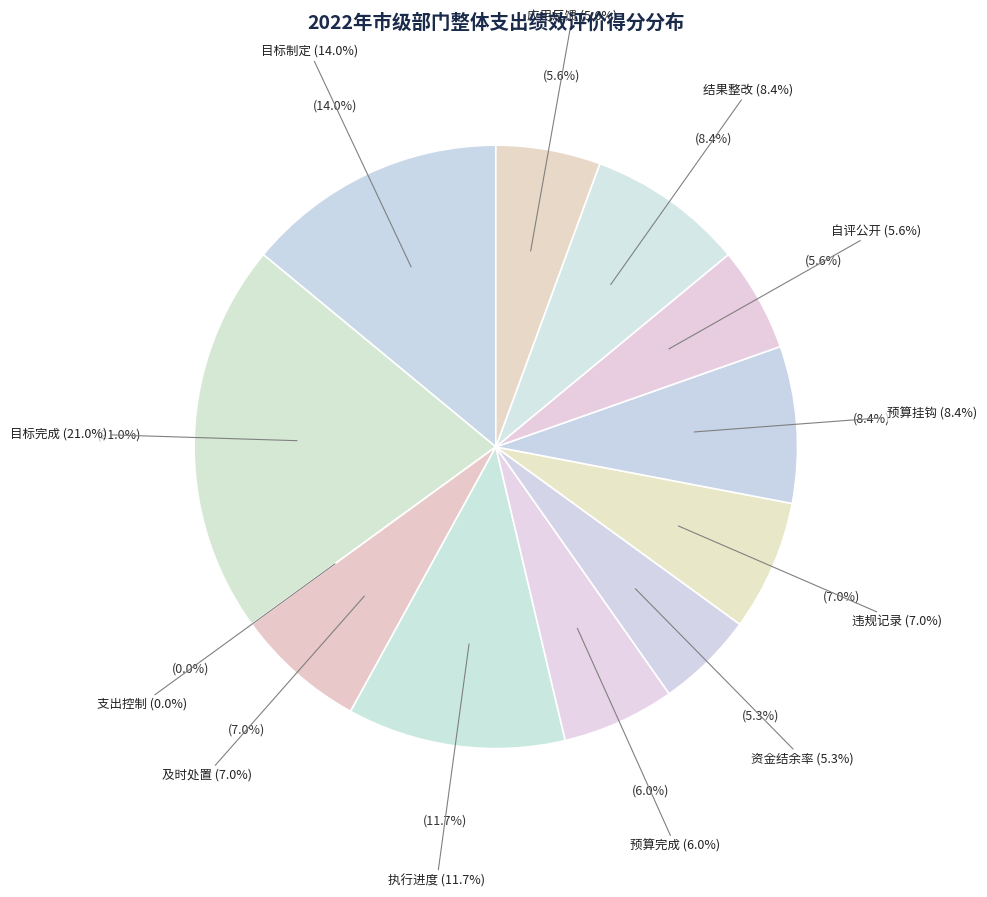

What percentage is NOT represented by 支出控制?

100.0%